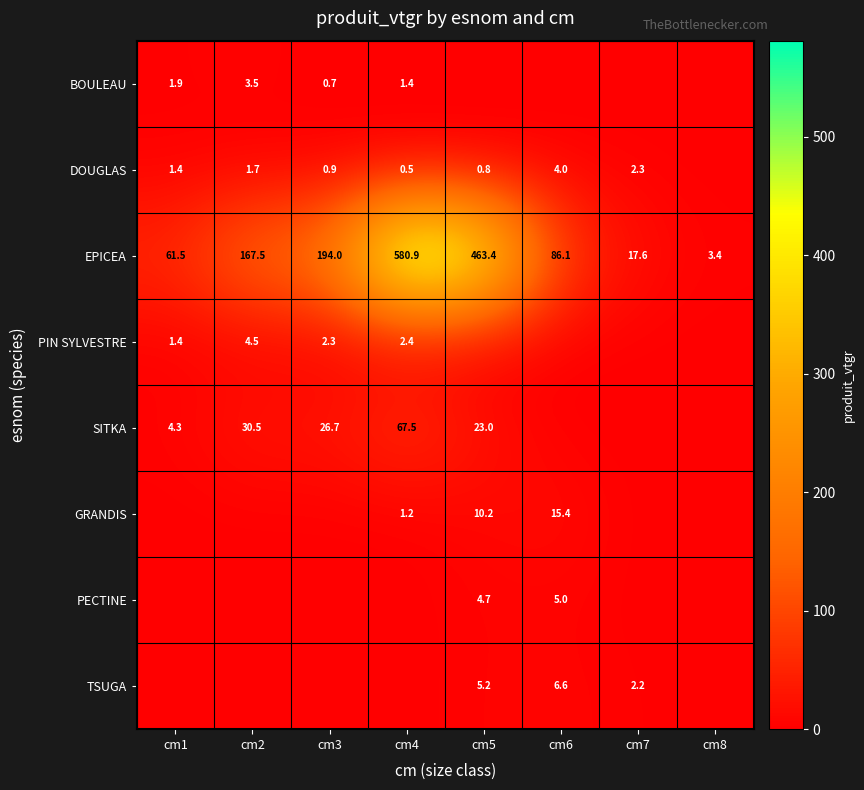

Is it true that DOUGLAS equals 0.9 at cm3?

True